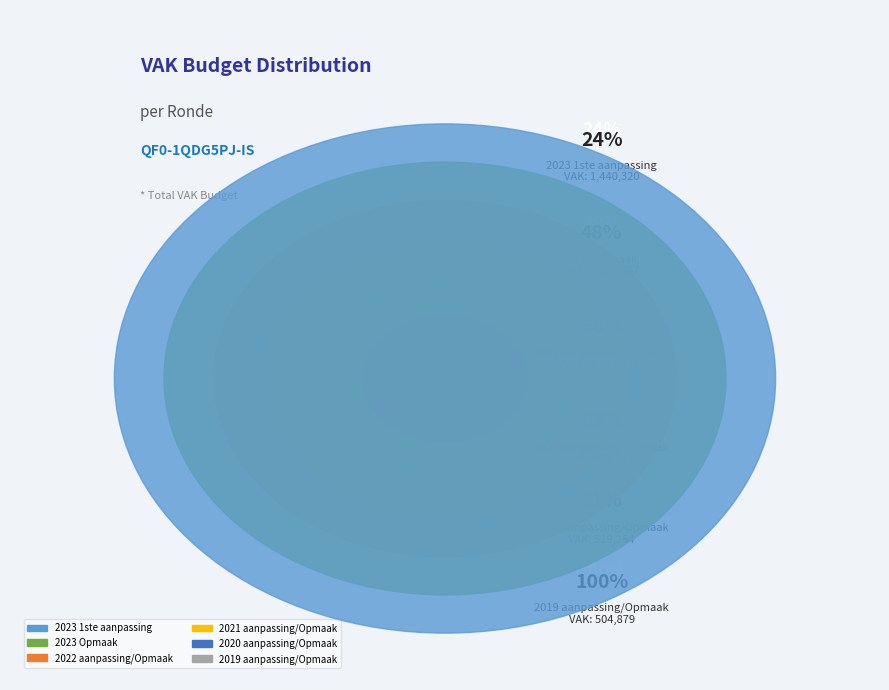

Combined, what portion of the pie is 2019 aanpassing/Opmaak and 2023 Opmaak?

31.7%